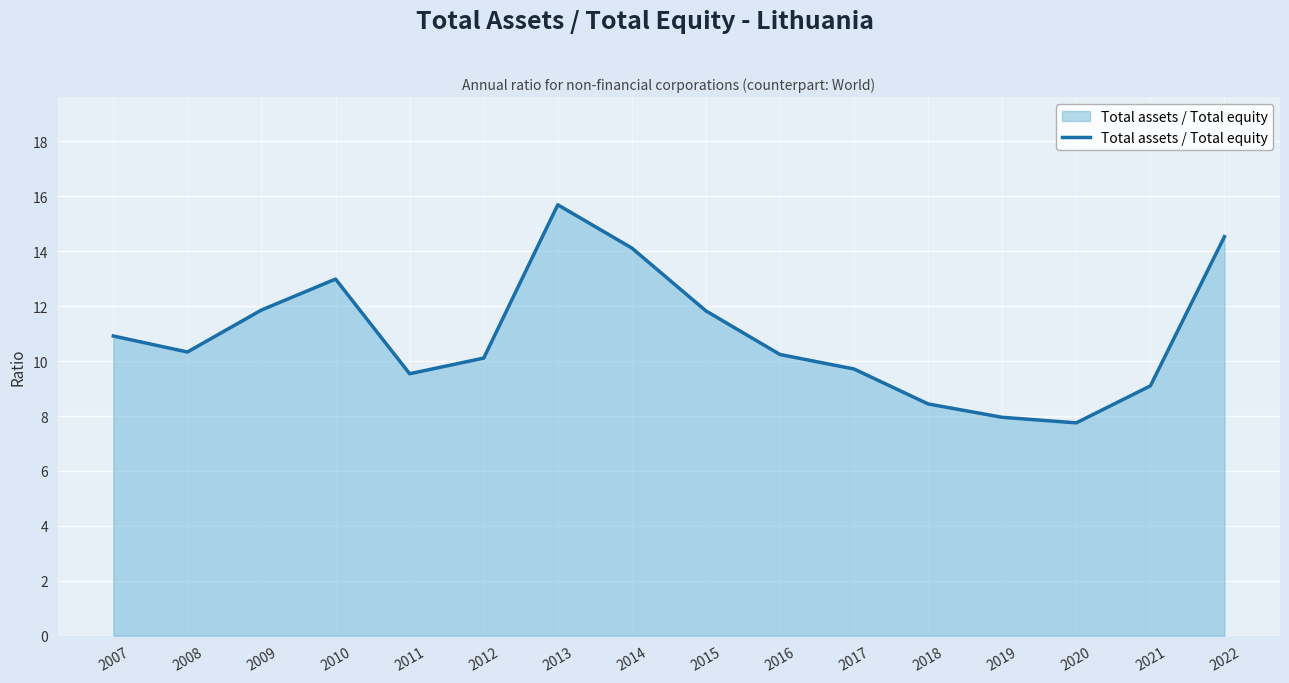

Approximately how many times larger is the value at 2011 compared to 2007?

0.9